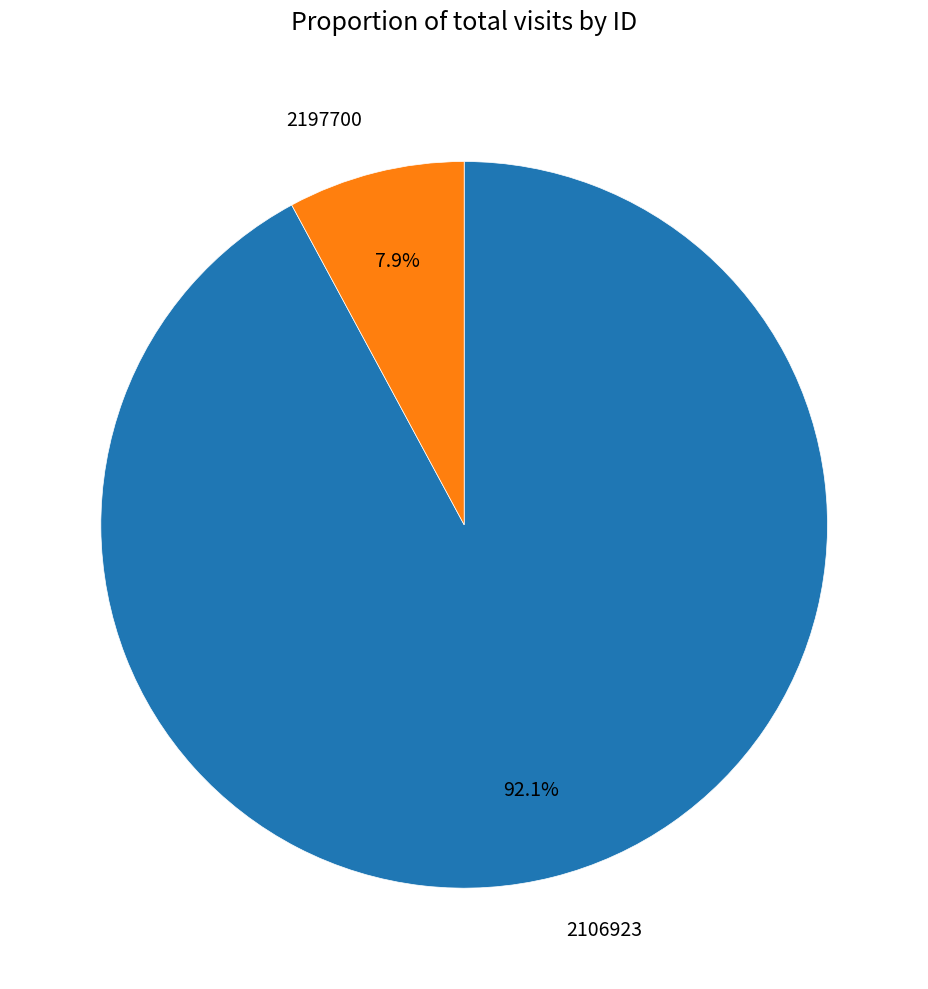

Does any single category account for the majority?

Yes